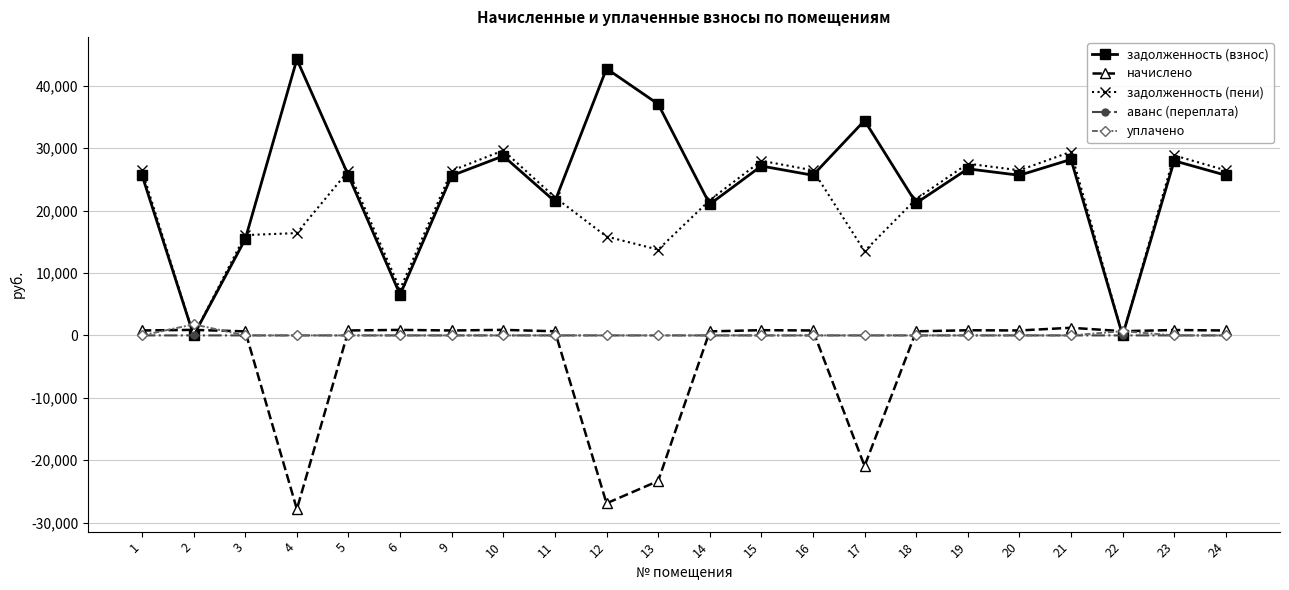

What is the sum of all задолженность (взнос) values?

536760.3